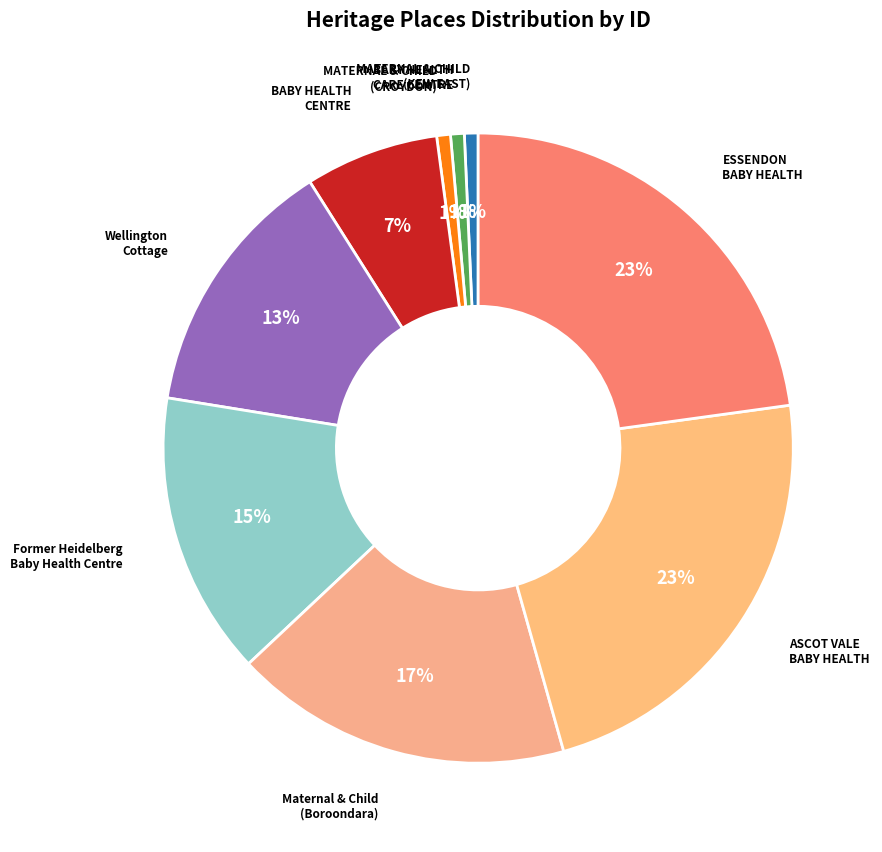

Does any single category account for the majority?

No